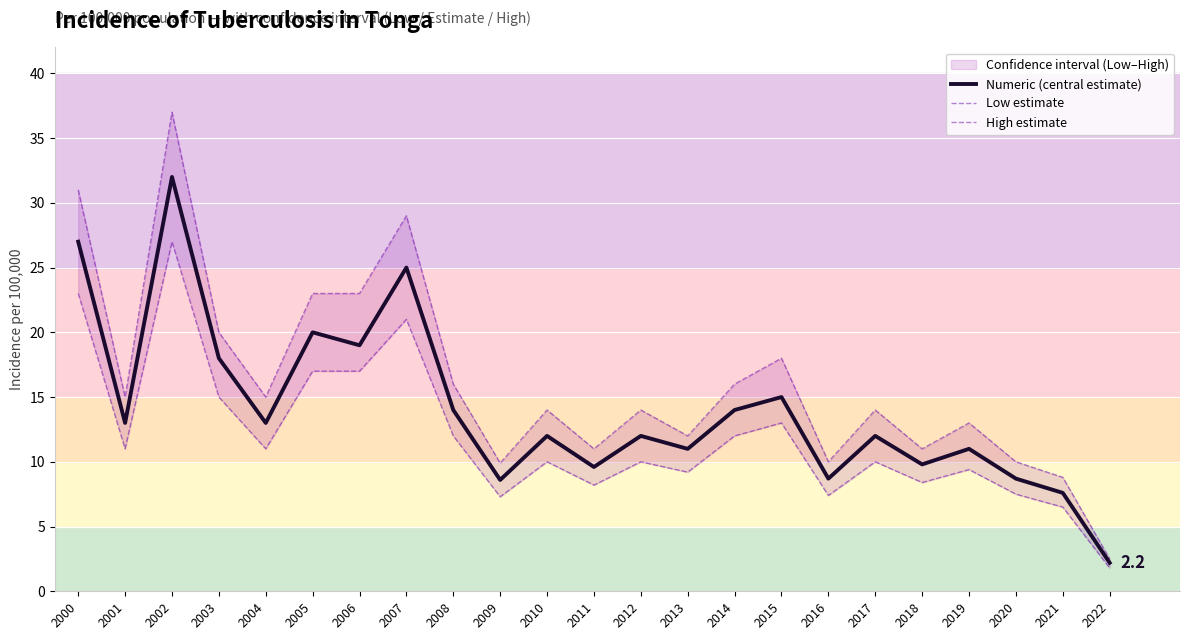

Rank the series at 2015 from lowest to highest value.

Low estimate, Numeric (central estimate), High estimate